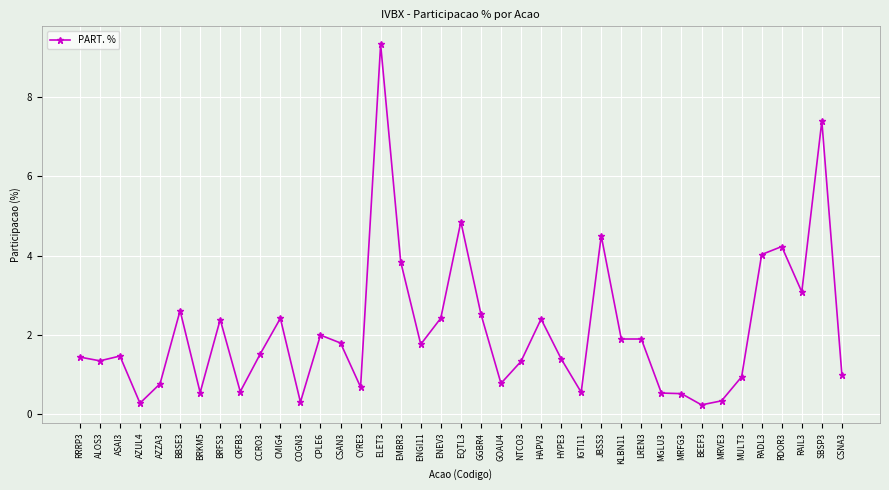

What is the average value?

2.1